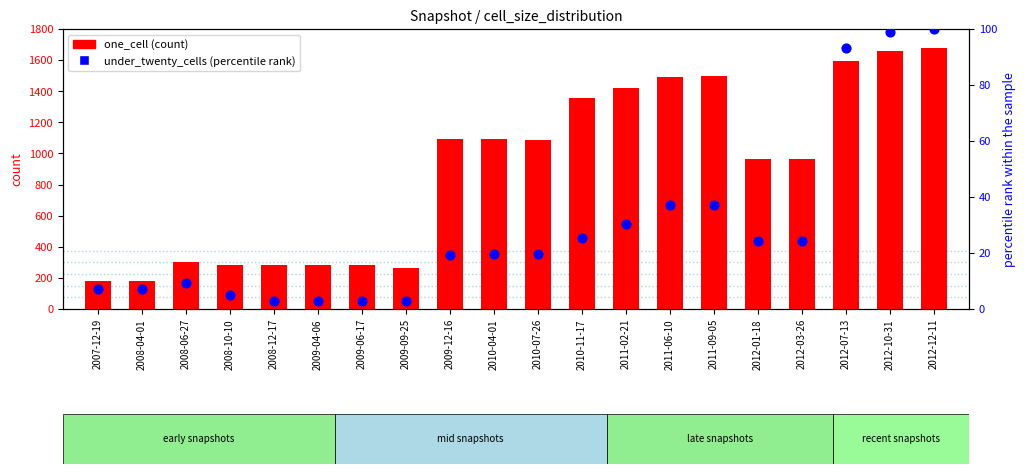

What is the total value across all series at 2010-11-17?

1381.5